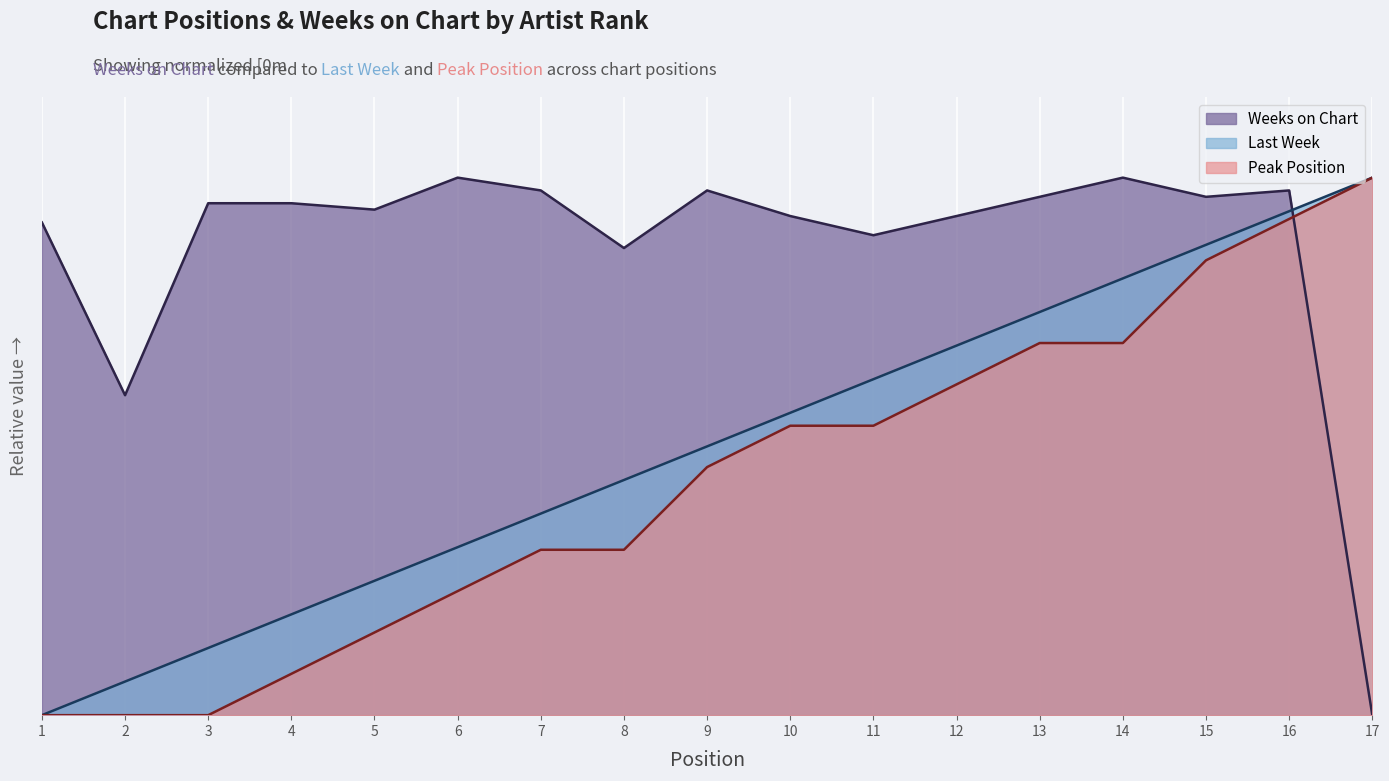

What is the value of the Peak Position point at the 13th from the left?

0.7